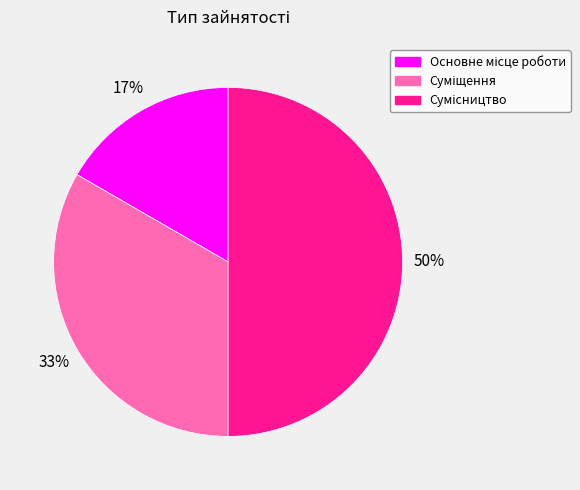

To the nearest percent, what is the average slice percentage?

33%